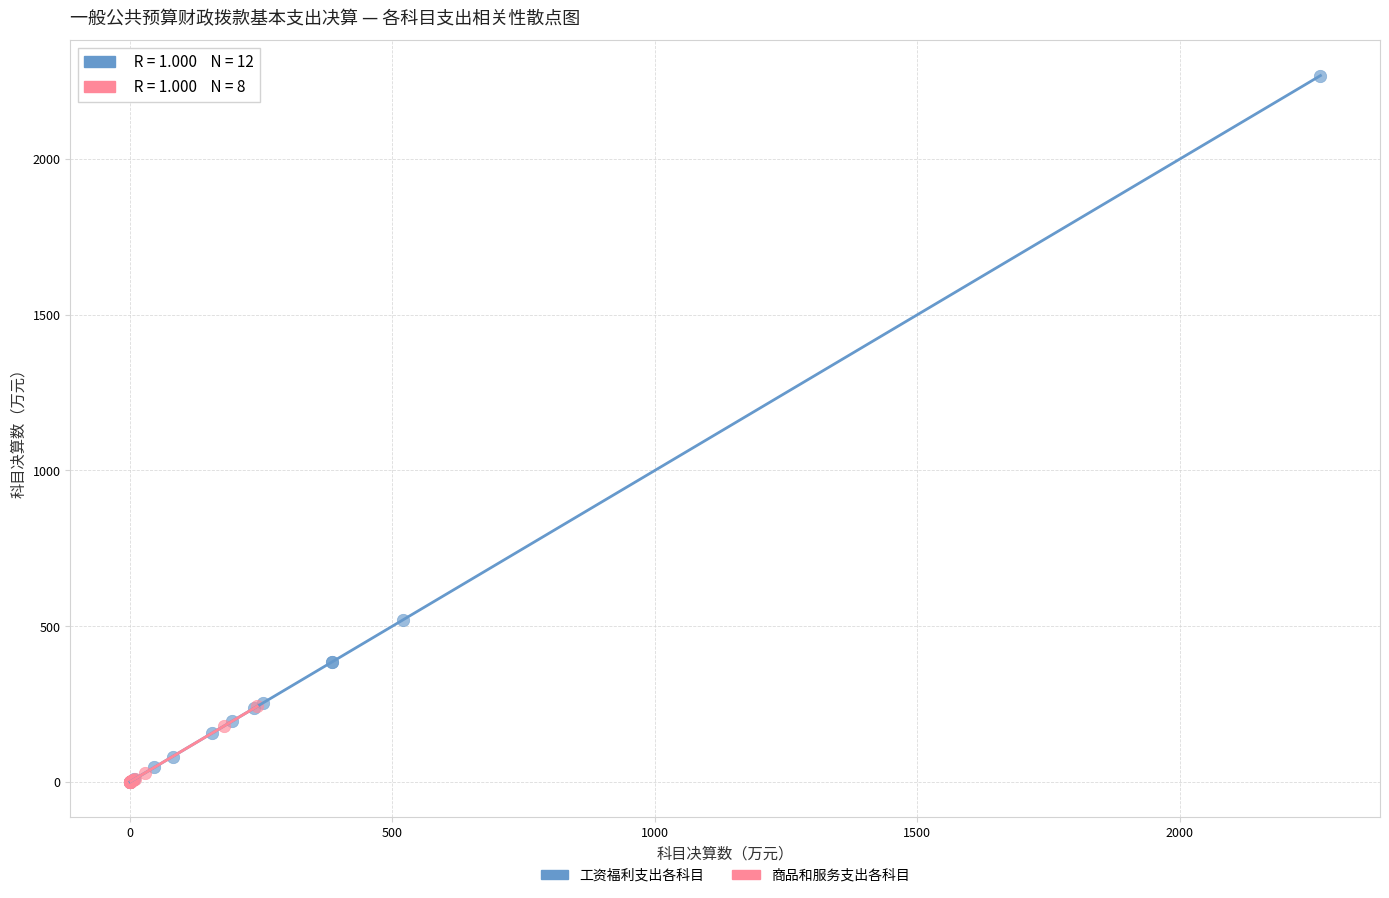

Which series has the widest spread of Y values?

工资福利支出各科目